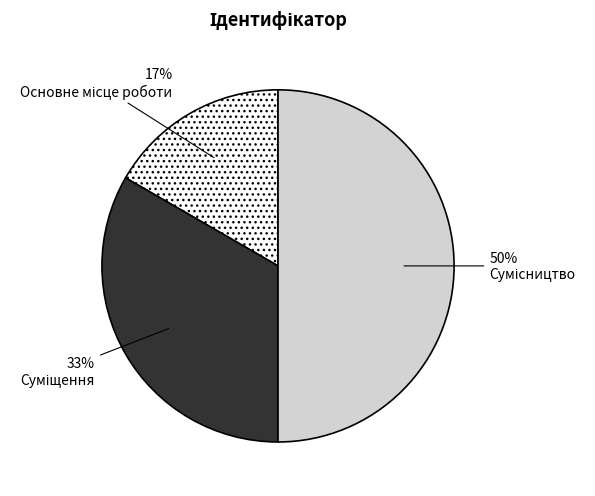

To the nearest percent, what is the difference between the largest and smallest slice percentages?

33%